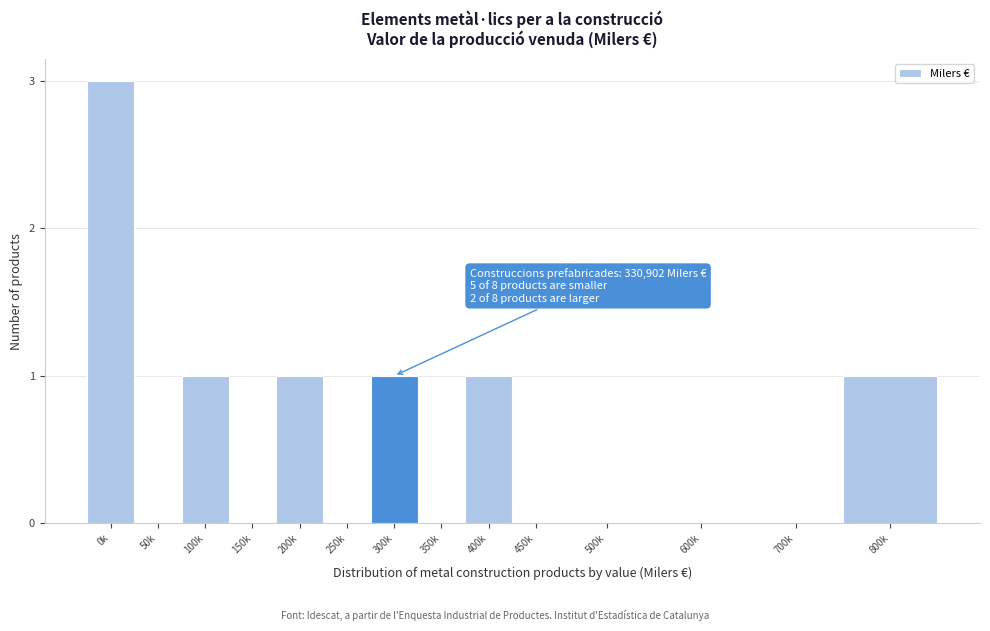

Reading left to right, what are all the values shown in this chart?

0k=3	50k=0	100k=1	150k=0	200k=1	250k=0	300k=1	350k=0	400k=1	450k=0	500k=0	600k=0	700k=0	800k=1